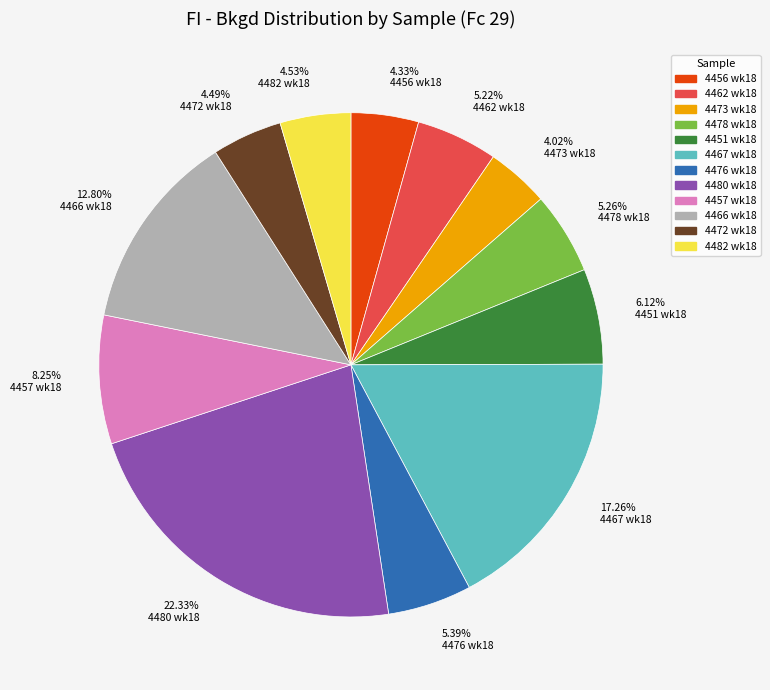

Between 4.02% 4473 wk18 and 5.26% 4478 wk18, which is larger?

5.26% 4478 wk18